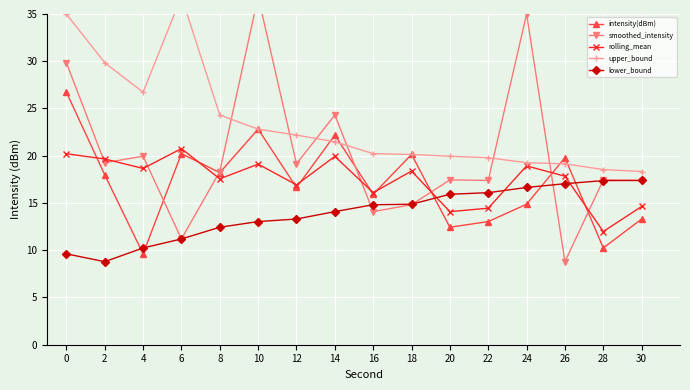

Where is the first local maximum for smoothed_intensity?

4